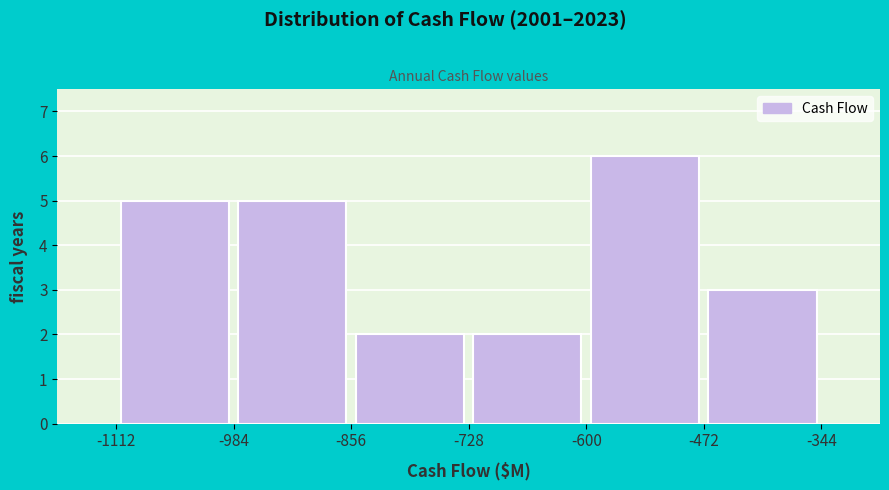

Reading left to right, list every bar in this chart as the range it spans on the x-axis followed by its height. The values are not printed on the chart, so give them approximately, as read against the axis.

-1112 to -984: 5
-984 to -856: 5
-856 to -728: 2
-728 to -600: 2
-600 to -472: 6
-472 to -344: 3